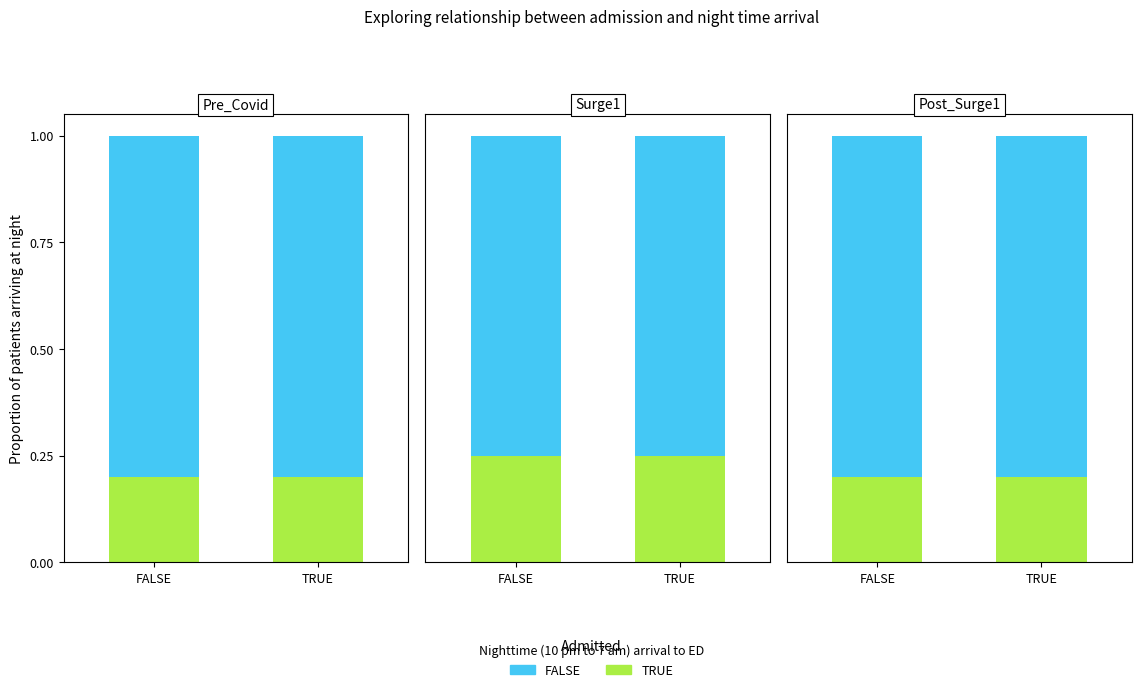

Count the number of categories in the chart.

2